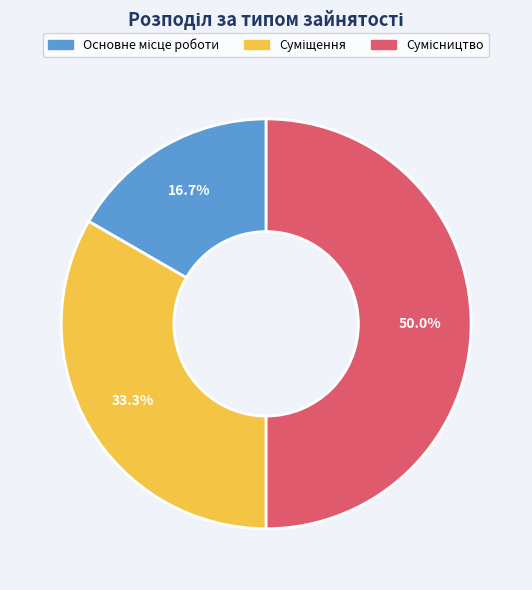

Does any single category account for the majority?

No